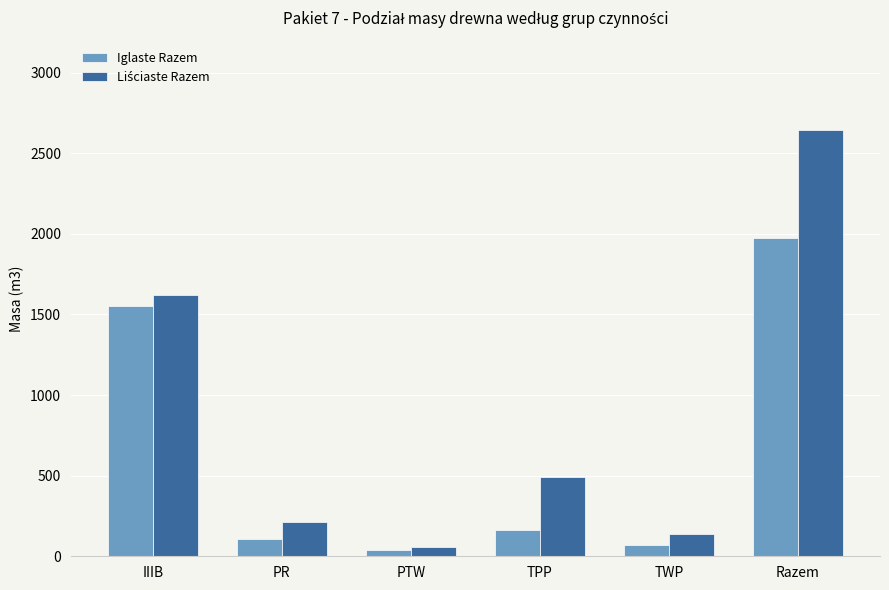

How many data points does each series have?

6